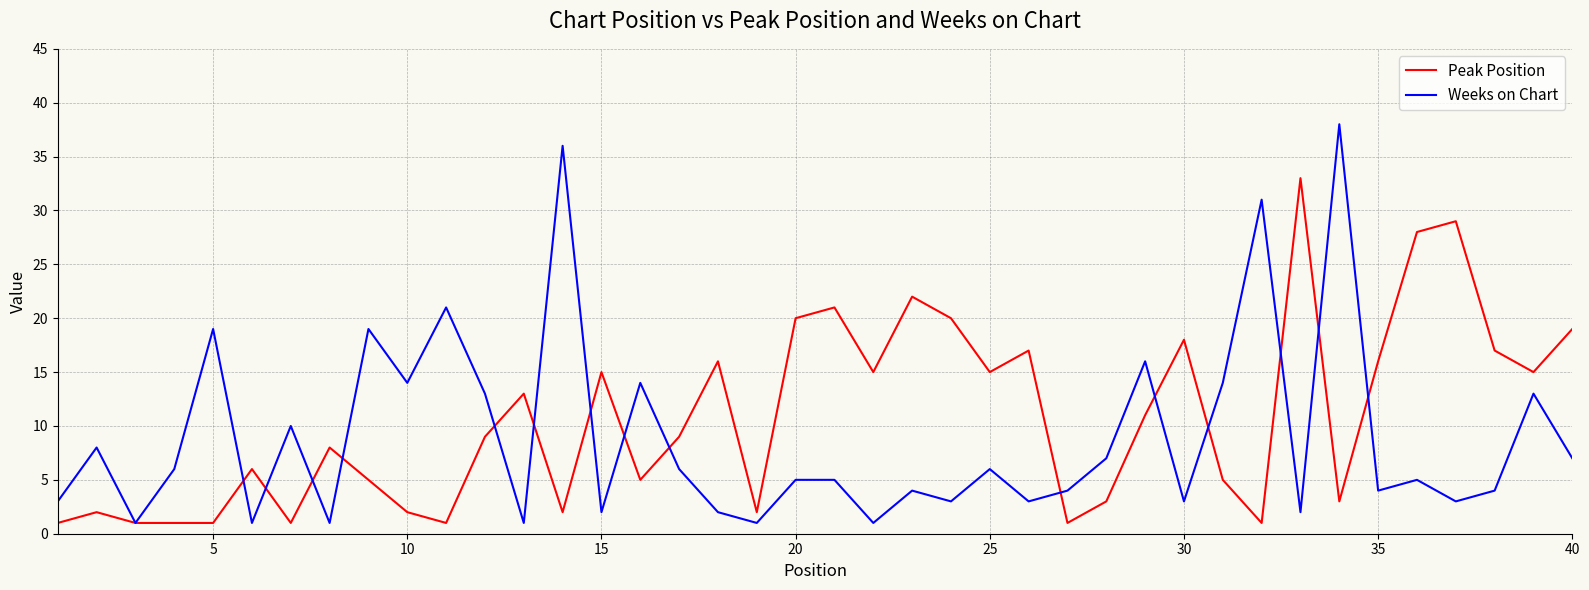

List the series in order of their peak value, lowest first.

Peak Position, Weeks on Chart